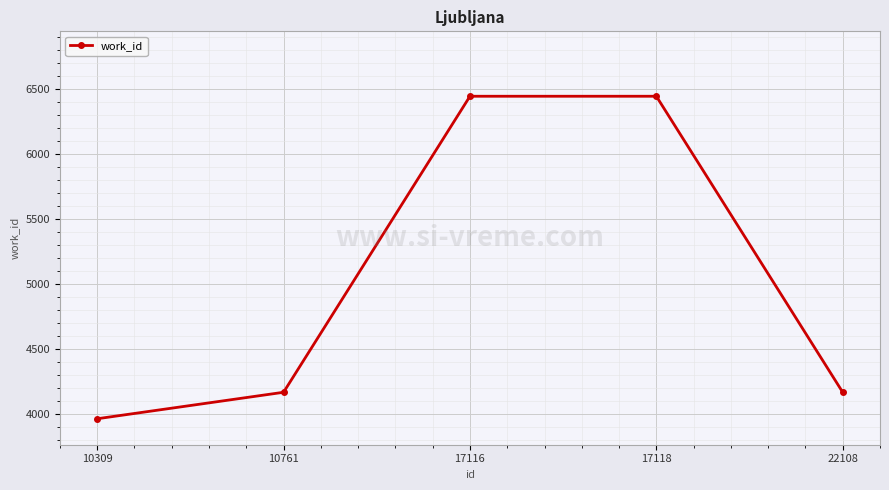

Reading left to right, list all the values displayed in this chart.

3963	4167	6447	6447	4167